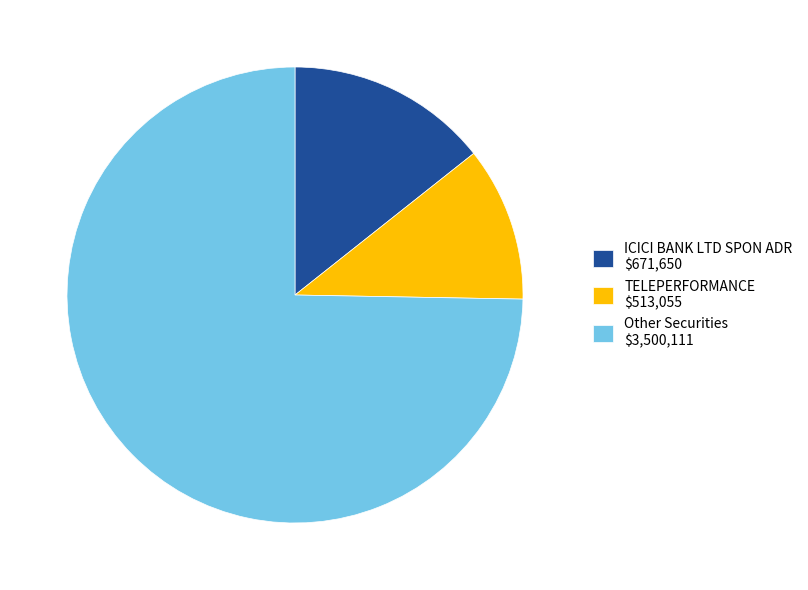

Is it true that Other Securities $3,500,111 is 84% of the pie?

False